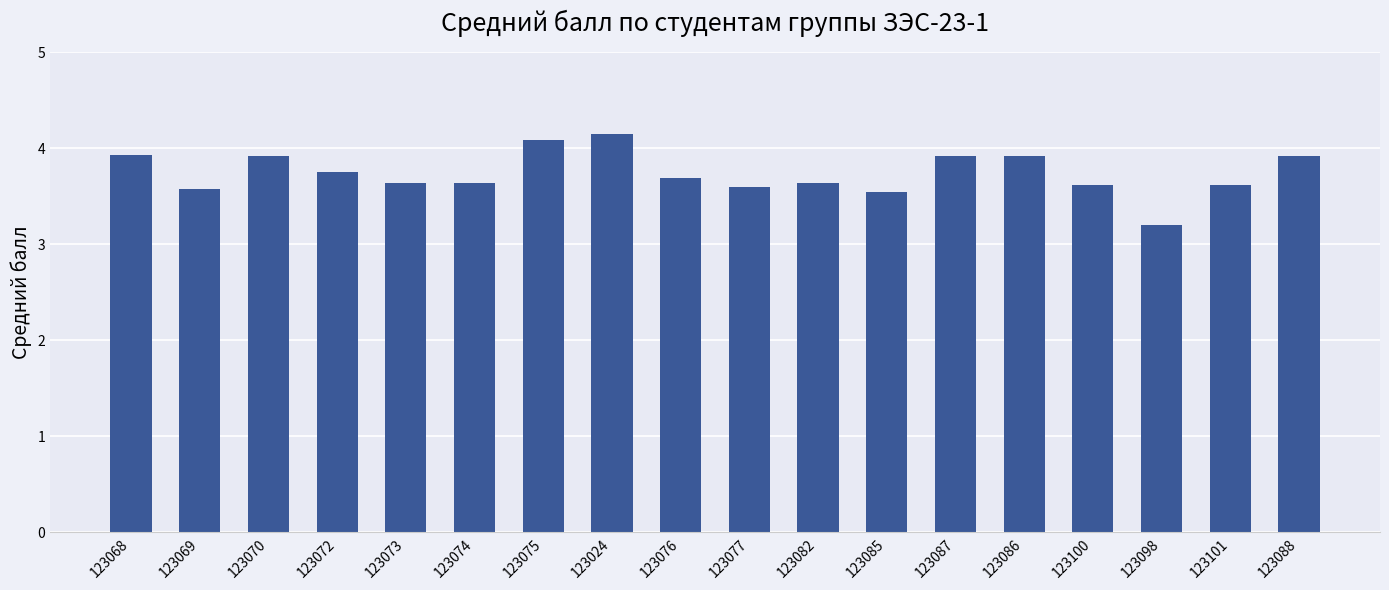

What position from the left is 123087?

13